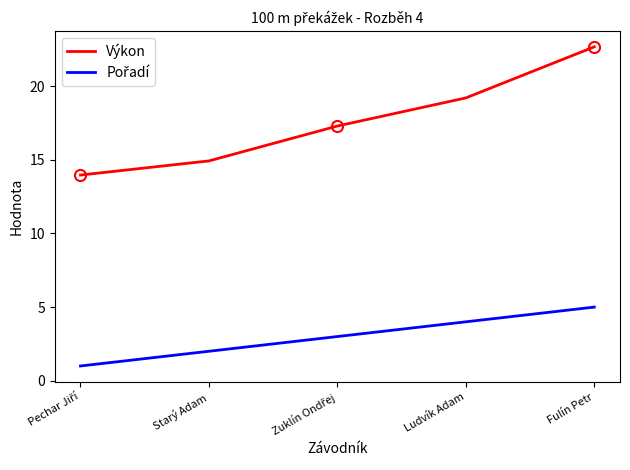

What is the maximum value shown in the chart?

22.7